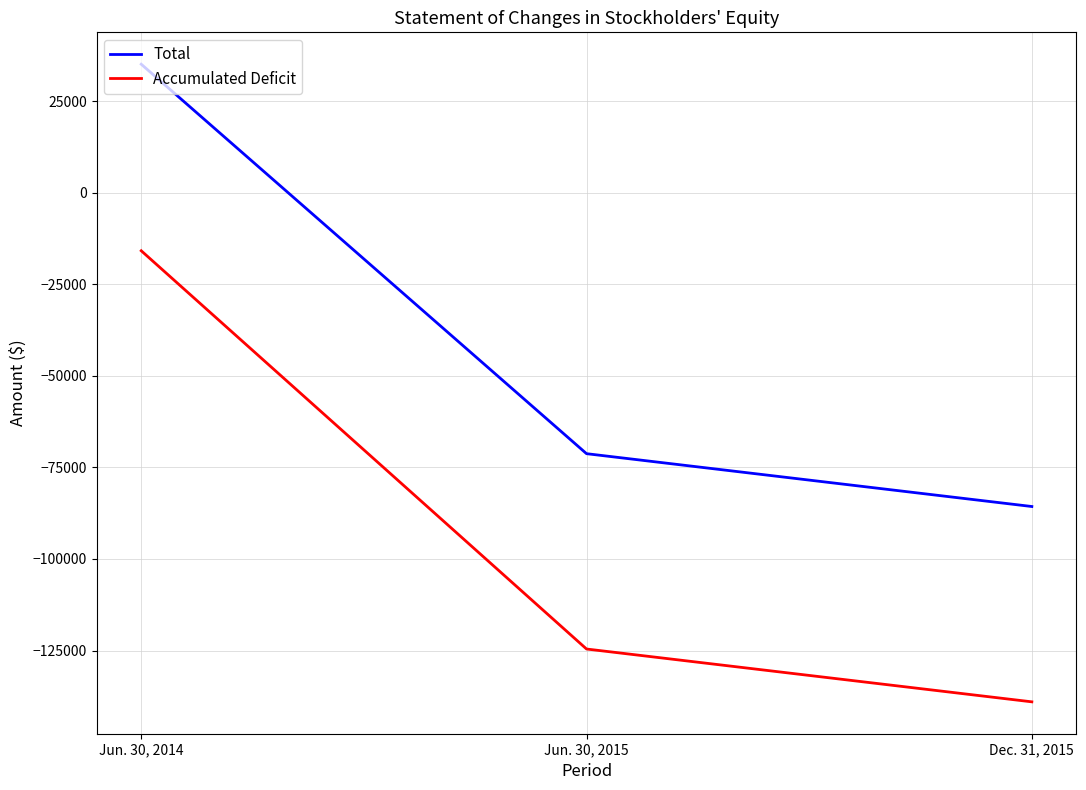

What is the difference between the Accumulated Deficit values at Dec. 31, 2015 and Jun. 30, 2015?

14430